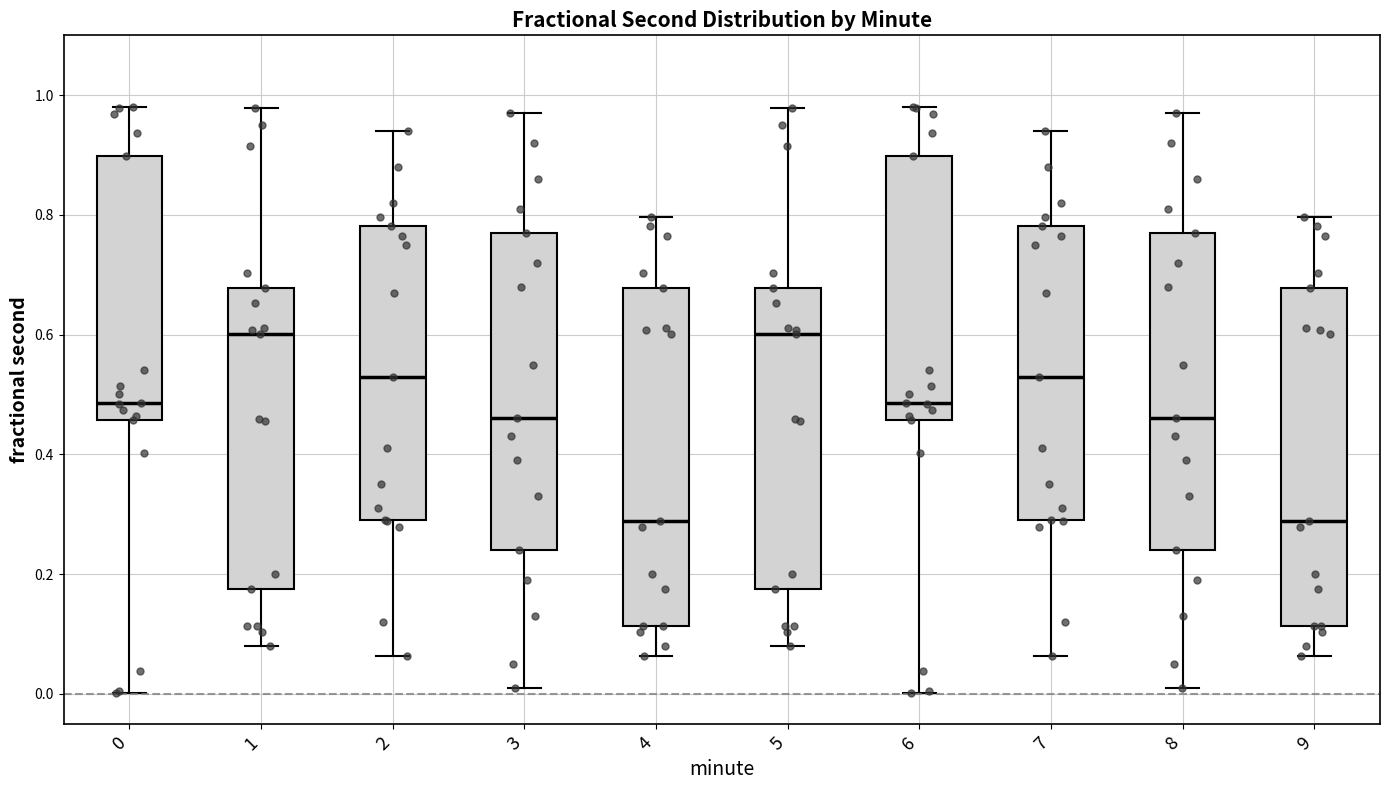

Where does the median line of the box at x = 3 sit on the y-axis? The values are not printed on the chart, so give them approximately, as read against the axis.

0.46